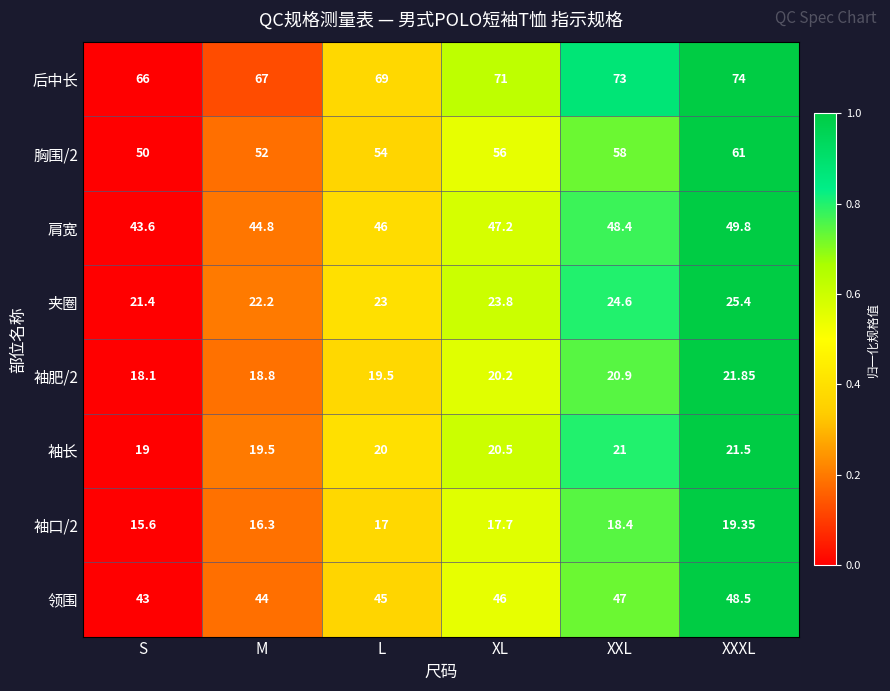

Which series has the widest spread of values?

胸围/2